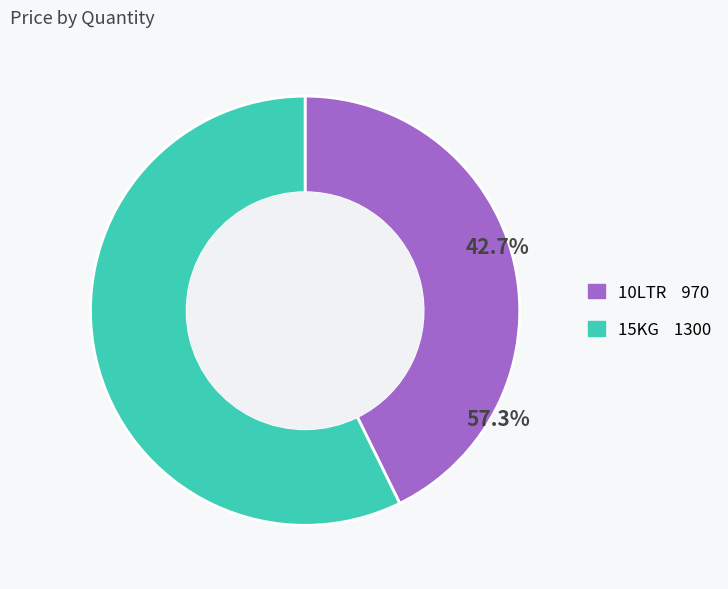

Rank the categories by value from lowest to highest.

10LTR, 15KG